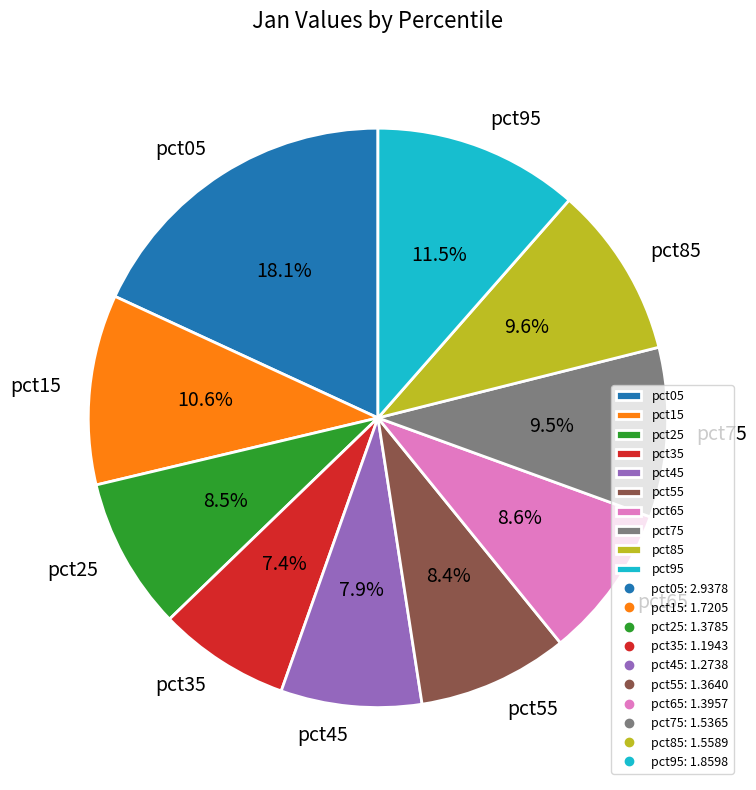

Between pct75 and pct15, which is larger?

pct15